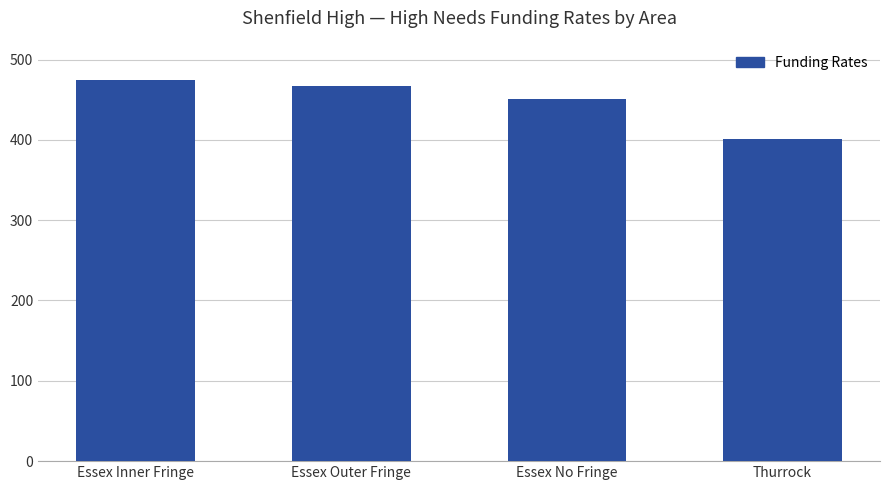

Between Thurrock and Essex Outer Fringe, which is larger?

Essex Outer Fringe